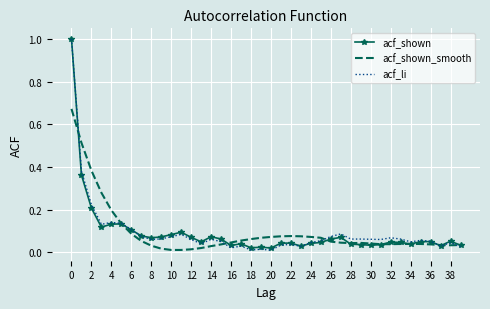

What is the greatest value displayed?

1.0